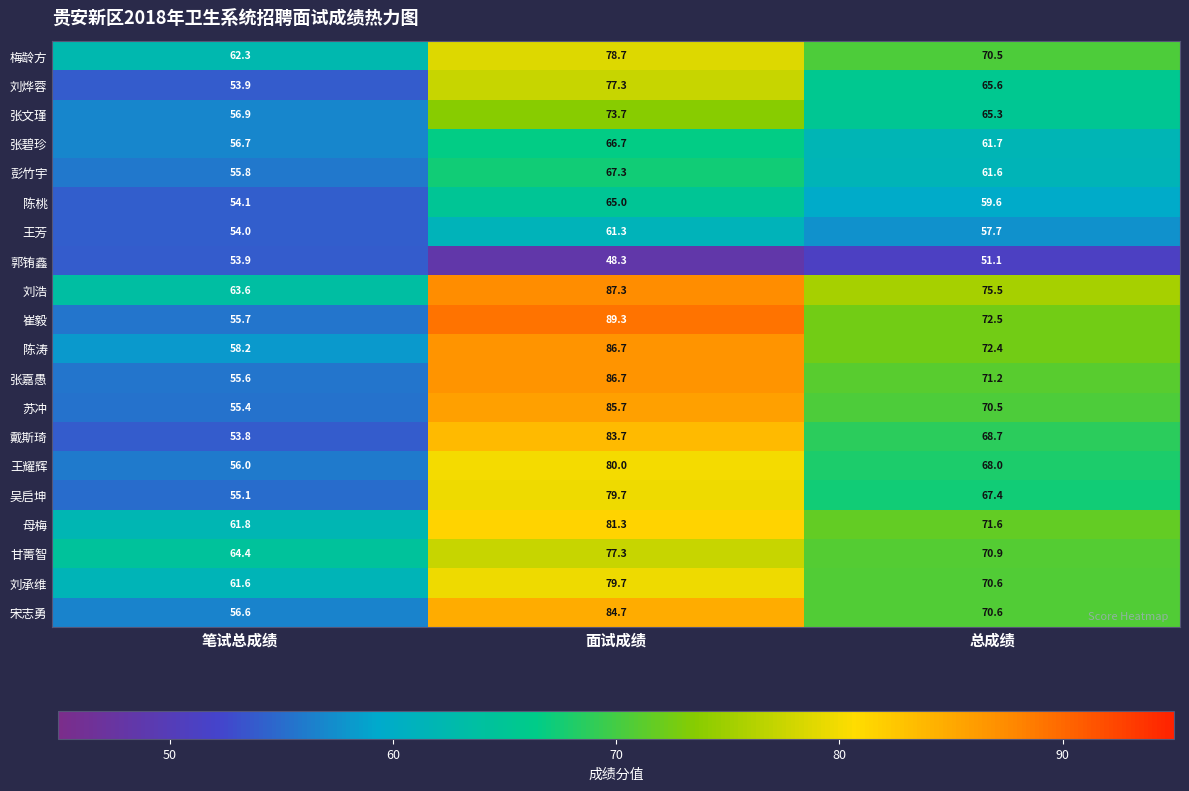

At which label does 吴启坤 first exceed 67?

面试成绩